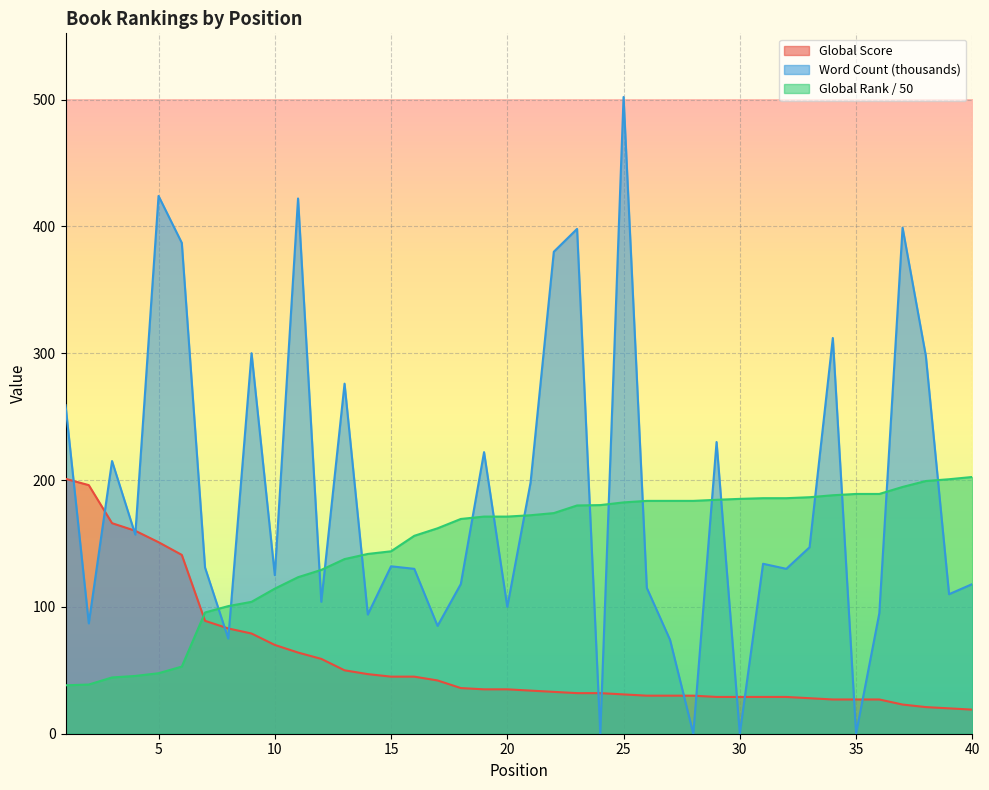

How many data points does each series have?

40